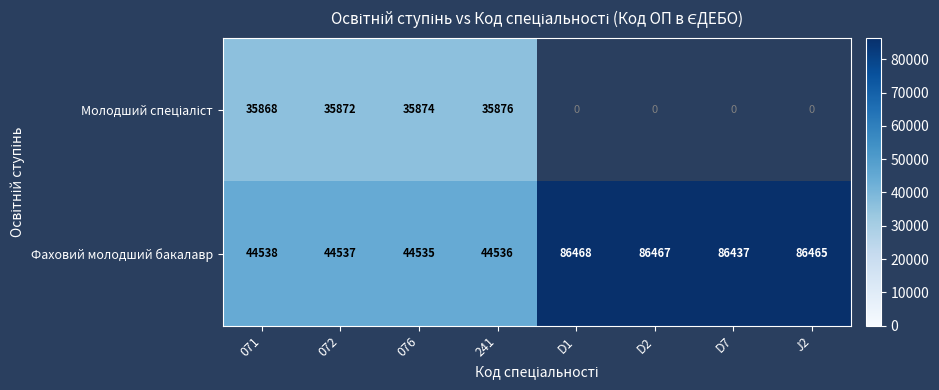

At which category does the chart reach its minimum across all series?

071